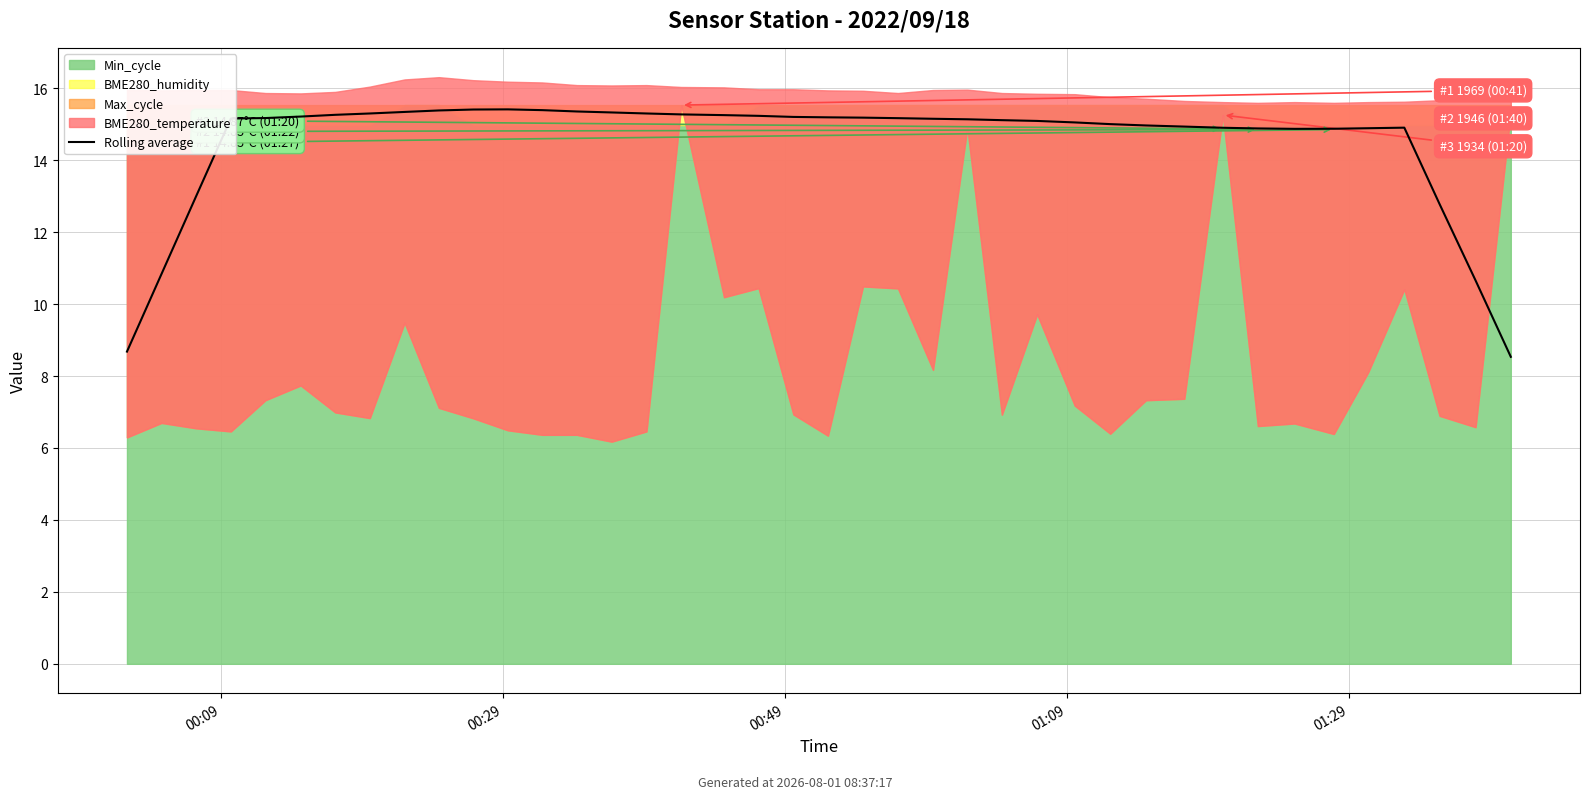

What is the change in value from 28 to 33?

-0.1